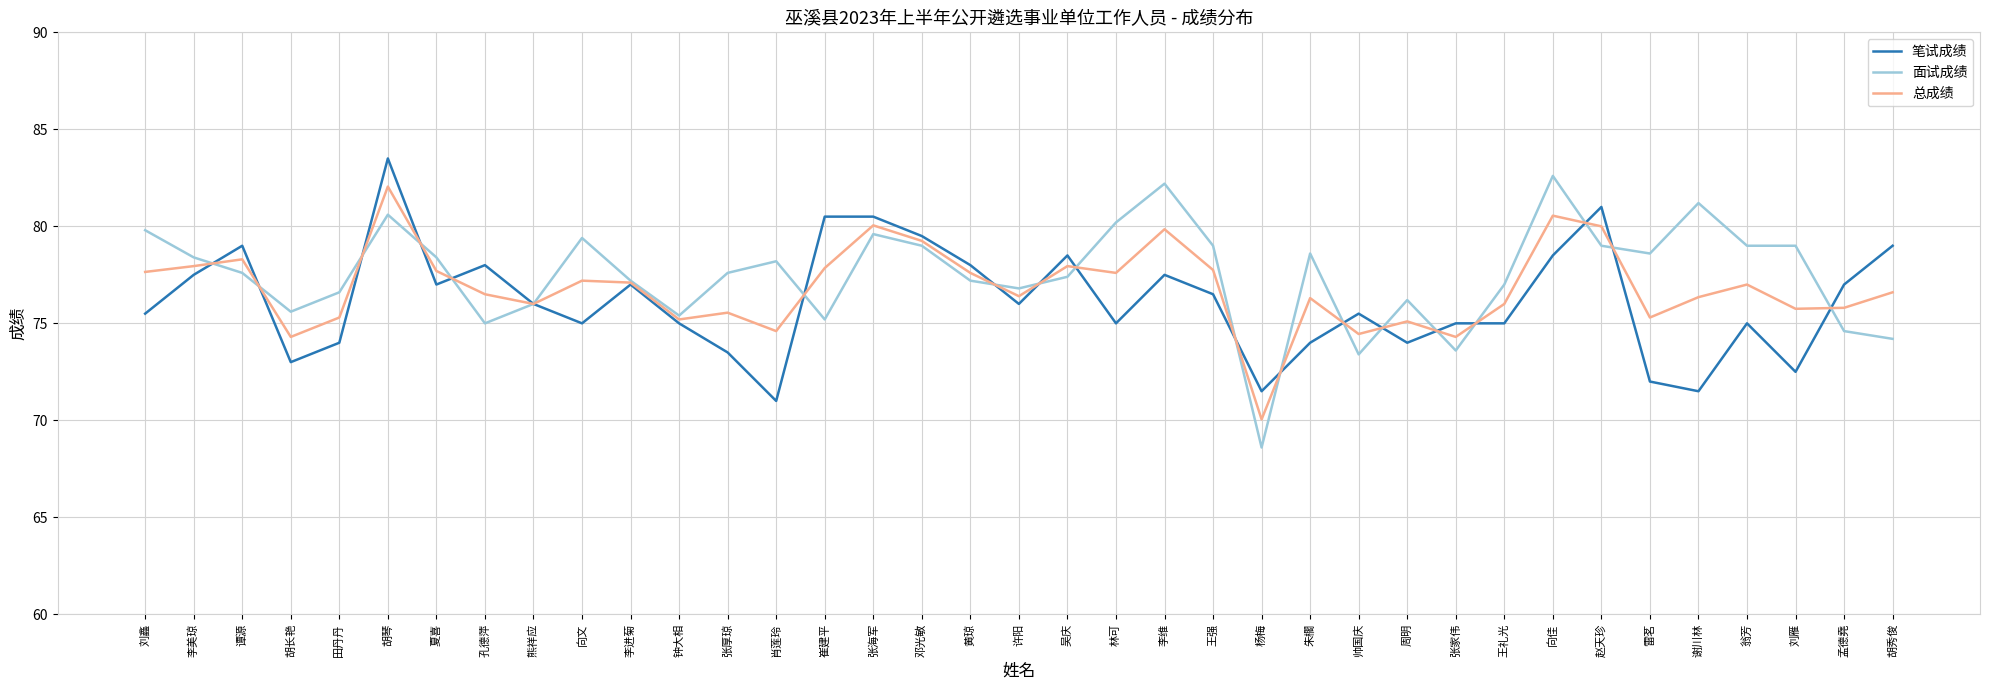

At which category is the sum across all series the highest?

胡琴